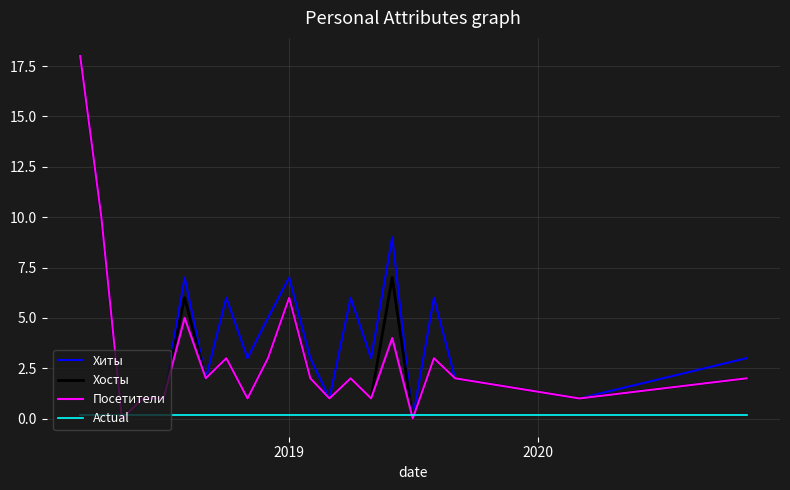

How many times do Actual and Посетители cross each other?

4